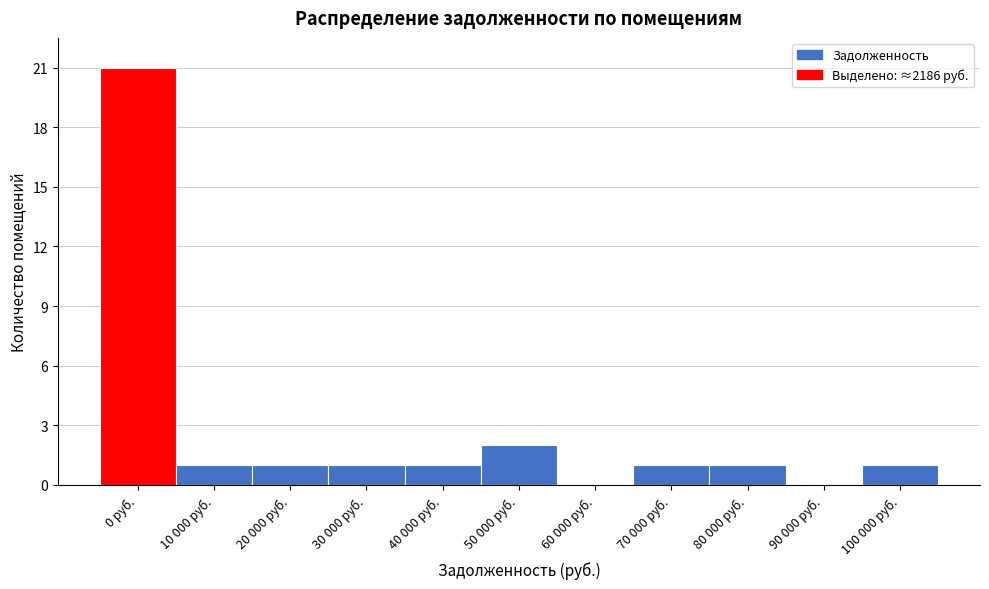

Reading right to left, extract all data points from this chart.

100 000 руб.=1	90 000 руб.=0	80 000 руб.=1	70 000 руб.=1	60 000 руб.=0	50 000 руб.=2	40 000 руб.=1	30 000 руб.=1	20 000 руб.=1	10 000 руб.=1	0 руб.=21